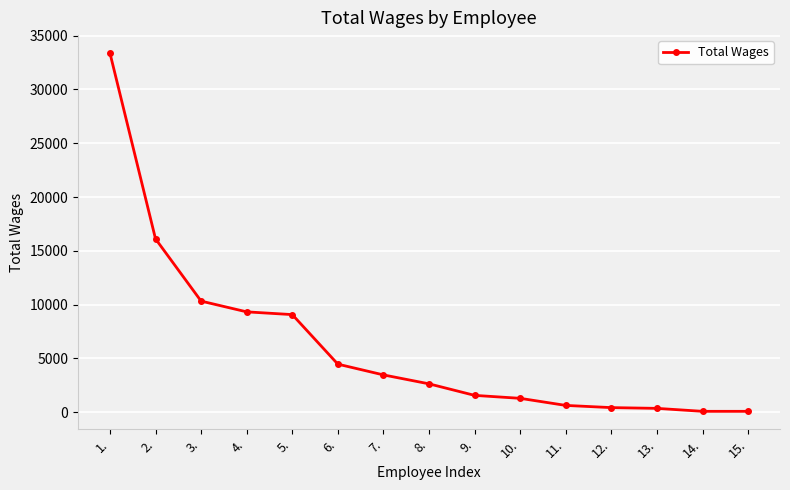

What is the ratio of the value at 8. to the value at 14.?

32.9